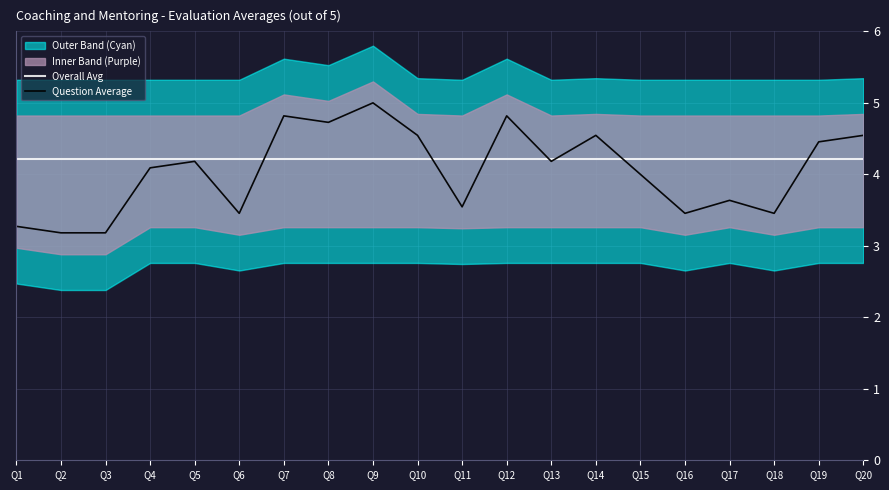

True or false: Overall Avg has a value of 6.1 at Q18.

False